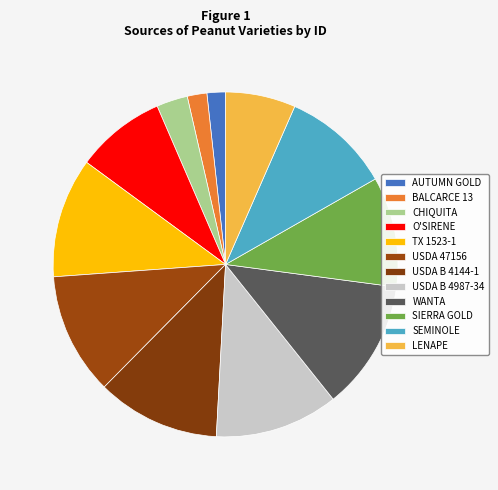

Count the number of slices in the pie.

12